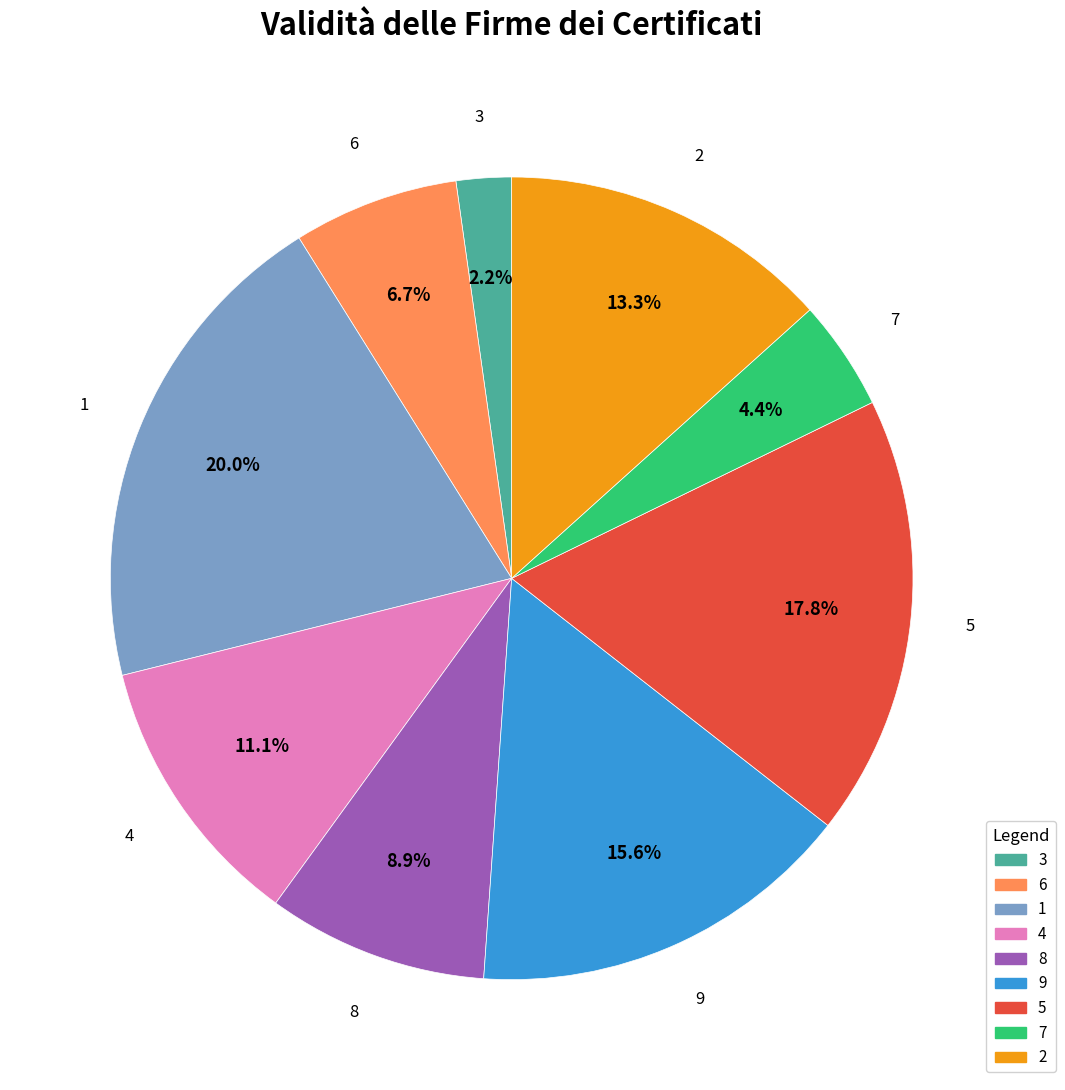

What is the ratio of the value at 1 to the value at 6?

3.0